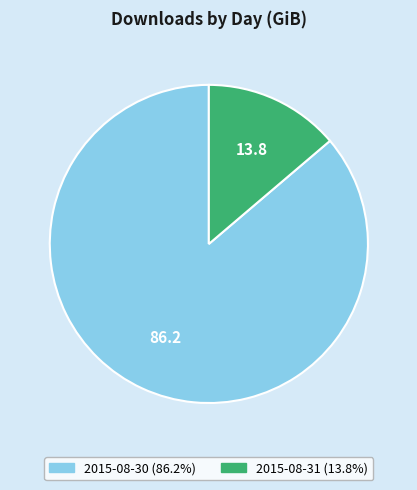

Rank the categories by value from highest to lowest.

2015-08-30, 2015-08-31